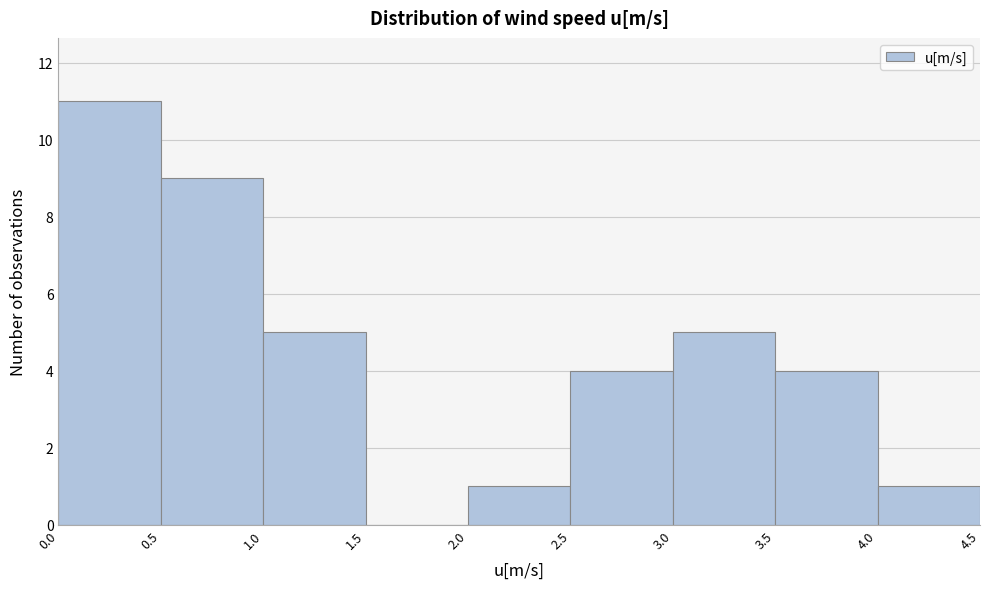

Which range on the x-axis has the tallest bar?

0.0 to 0.5